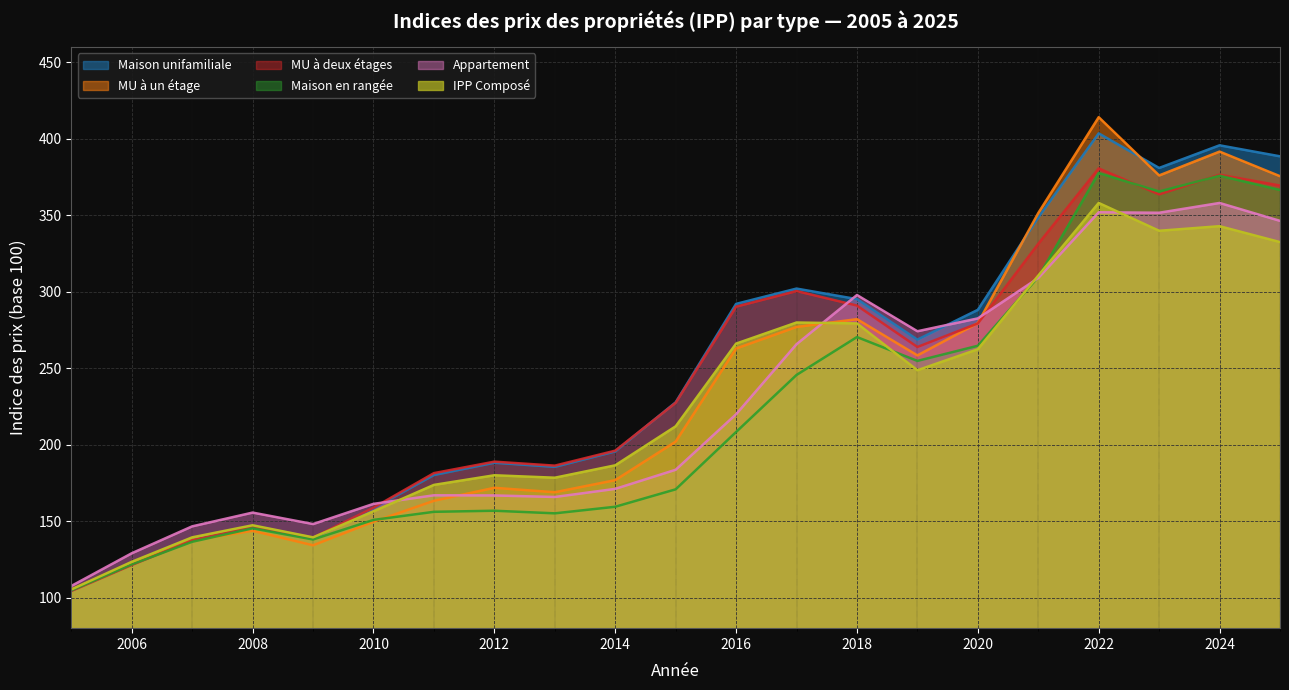

What is the highest value of the IPP Composé series?

358.1